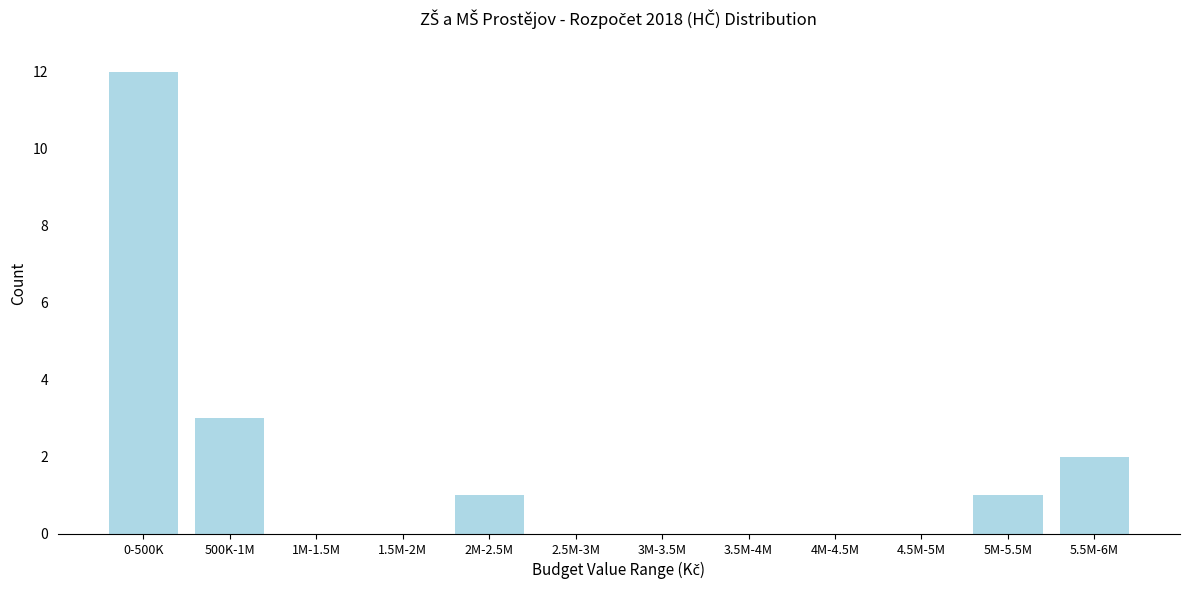

Reading right to left, transcribe all the data shown in this chart.

5.5M-6M=2	5M-5.5M=1	4.5M-5M=0	4M-4.5M=0	3.5M-4M=0	3M-3.5M=0	2.5M-3M=0	2M-2.5M=1	1.5M-2M=0	1M-1.5M=0	500K-1M=3	0-500K=12